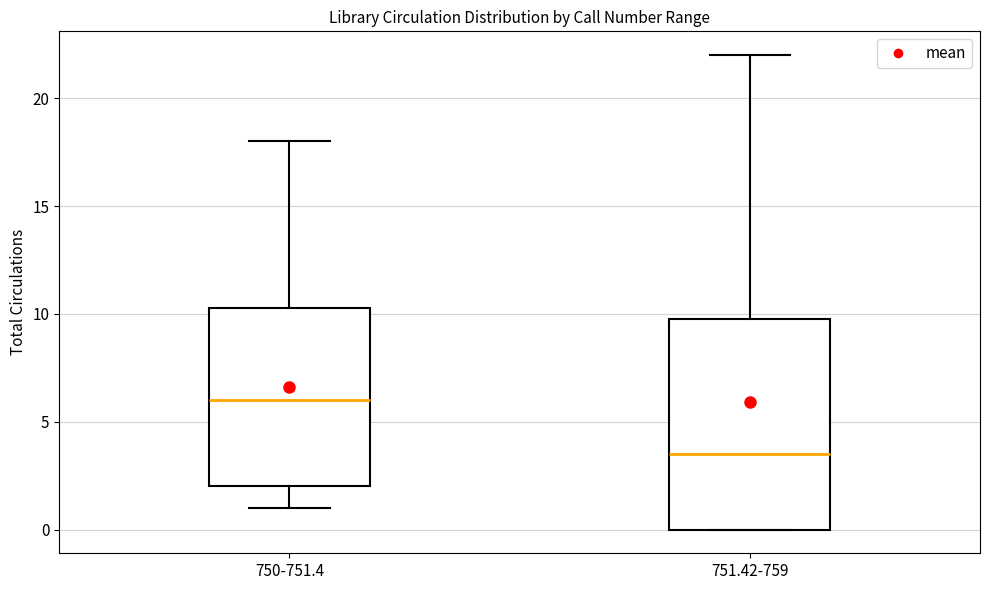

Which box is the tallest, from its lower edge to its upper edge?

751.42-759